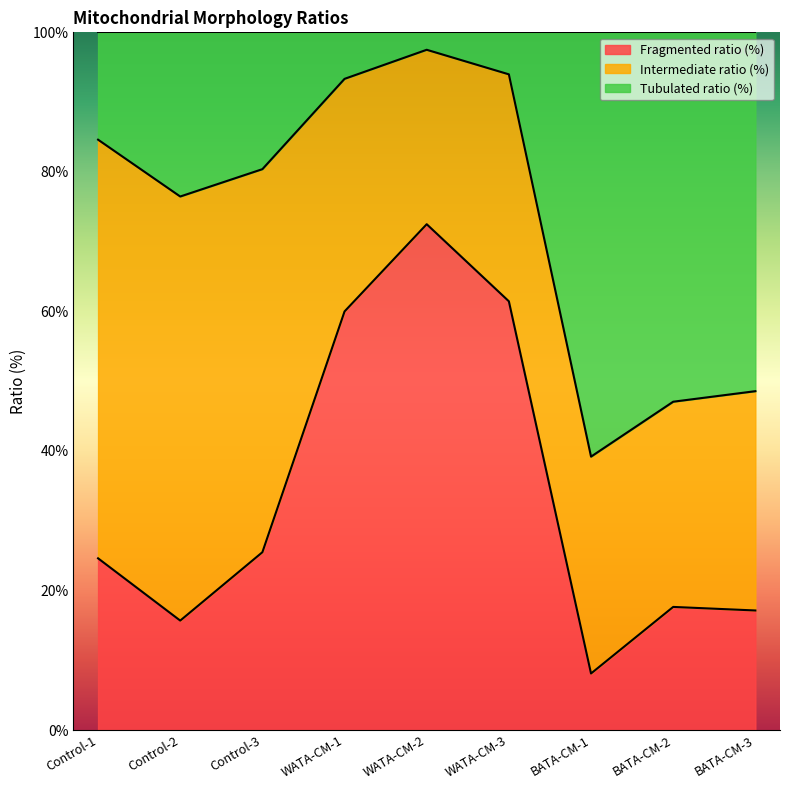

True or false: Tubulated ratio (%) has more than 2 points higher than both neighbors.

False